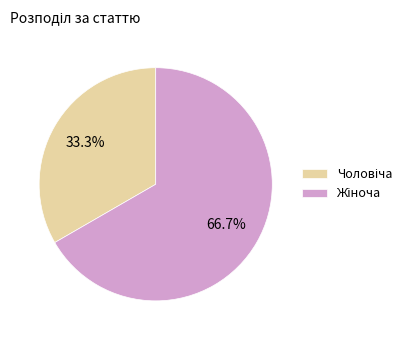

How many segments does this pie chart have?

2